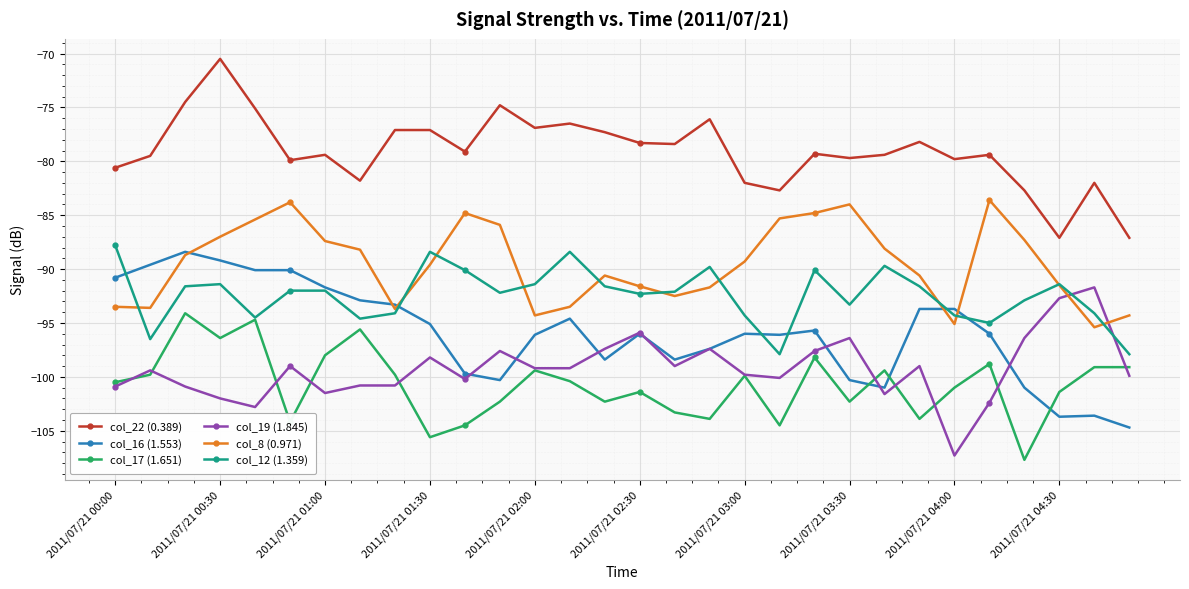

After their last crossing, which series has the higher values: col_19 (1.845) or col_12 (1.359)?

col_12 (1.359)